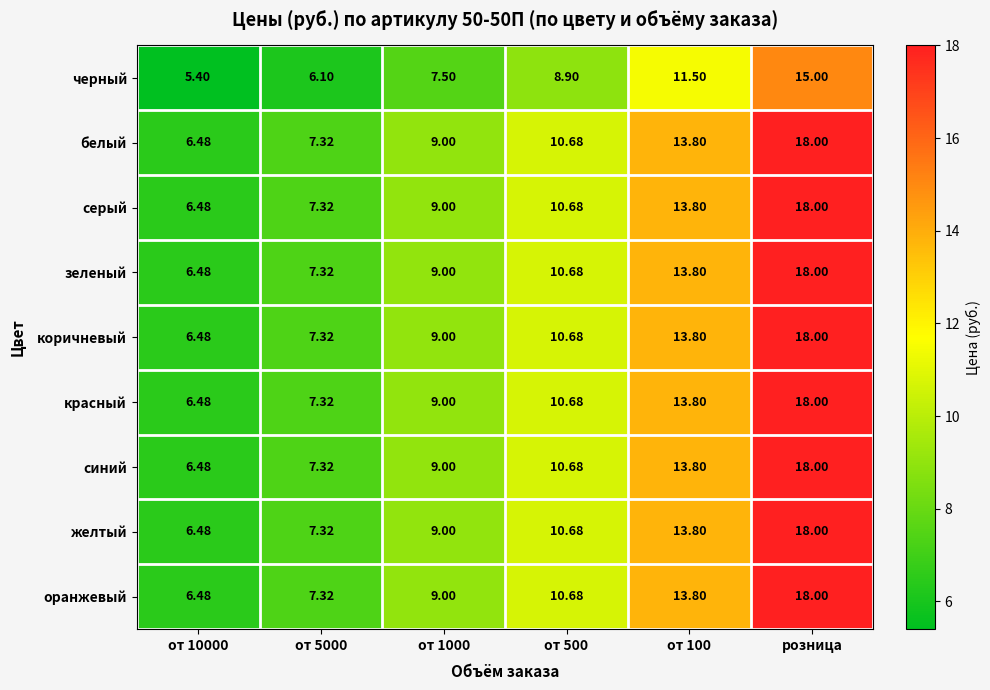

At which label does зеленый reach its peak?

розница